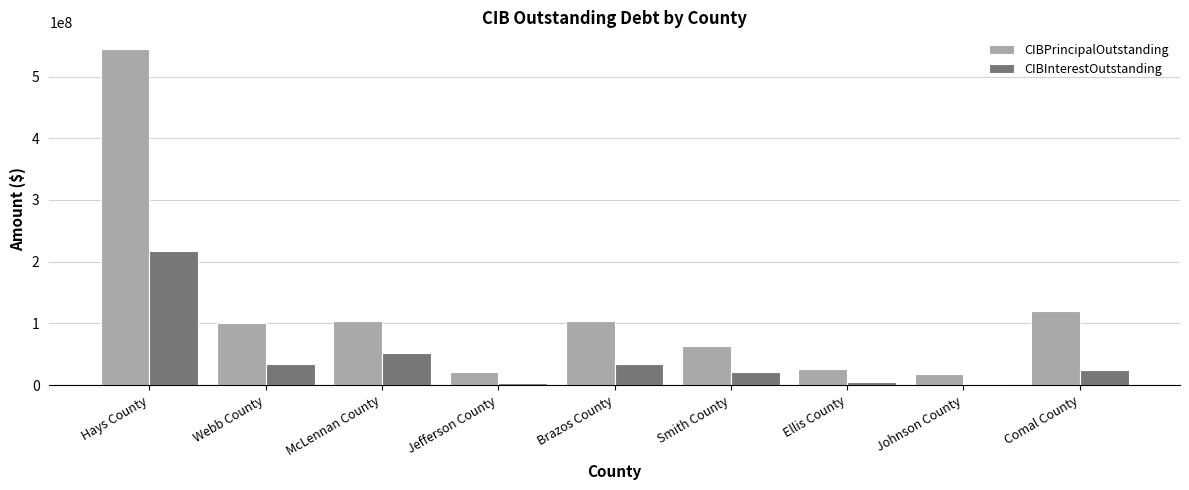

Which series has the largest total across all categories?

CIBPrincipalOutstanding